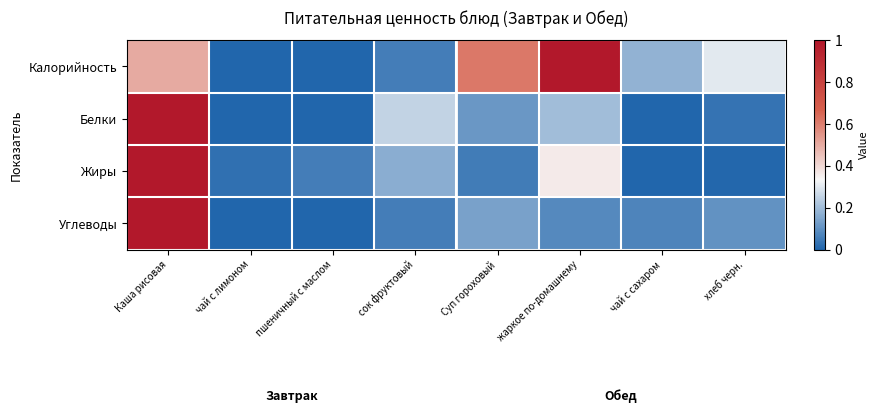

What is the total value across all series at сок фруктовый?

0.5